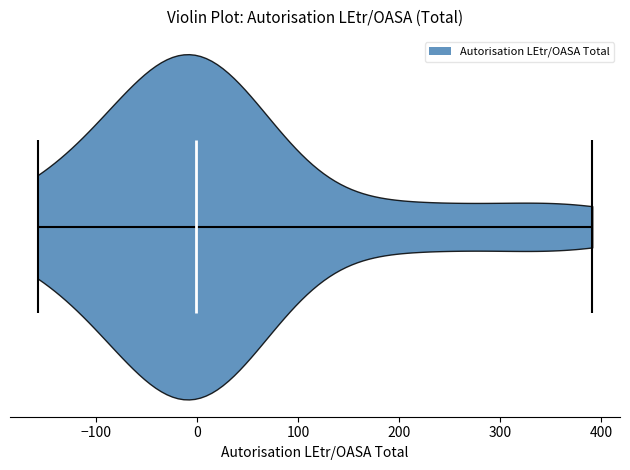

What is the highest point the violin reaches on the x-axis? The values are not printed on the chart, so give them approximately, as read against the axis.

390